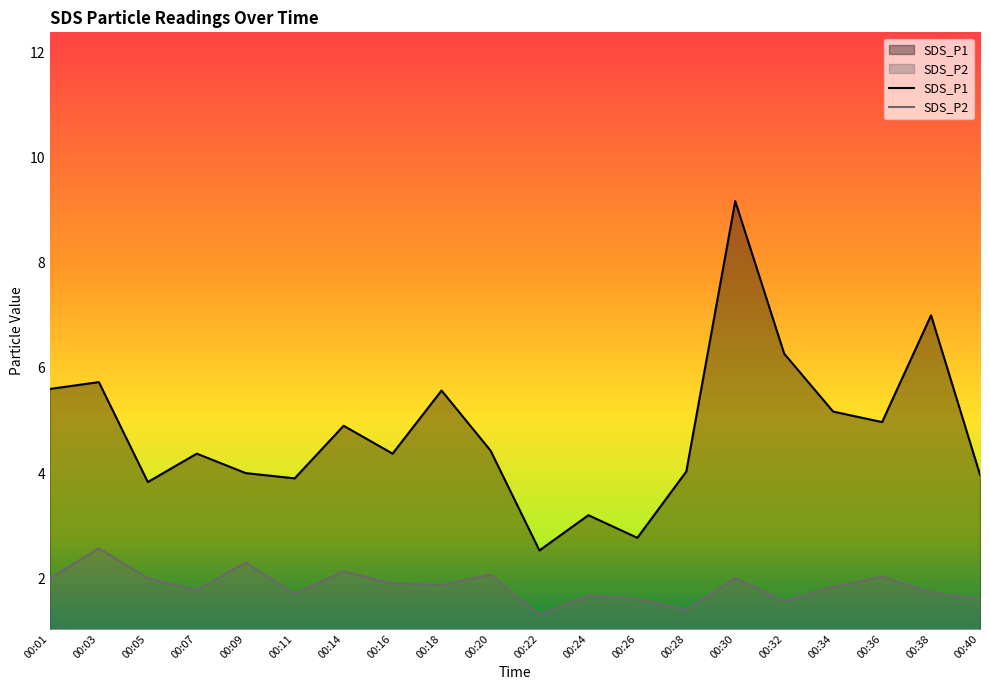

Where is the first local maximum for SDS_P2?

00:03